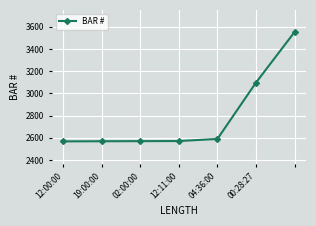

What is the minimum value shown in the chart?

2567